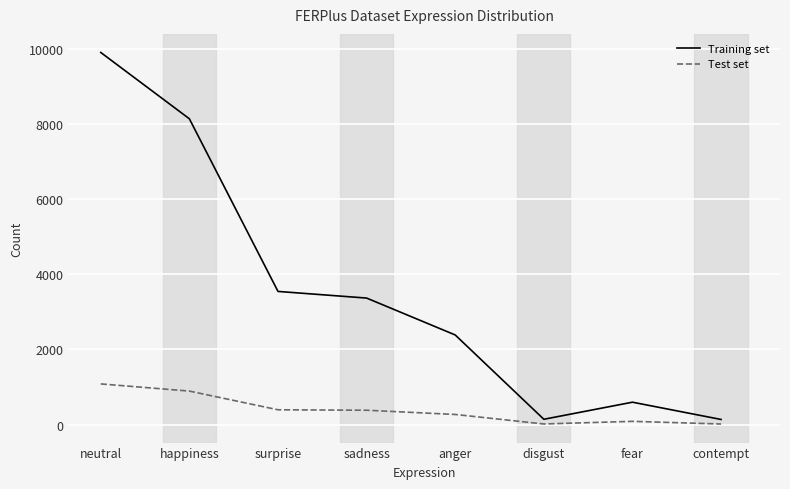

How many categories are shown in the chart?

8